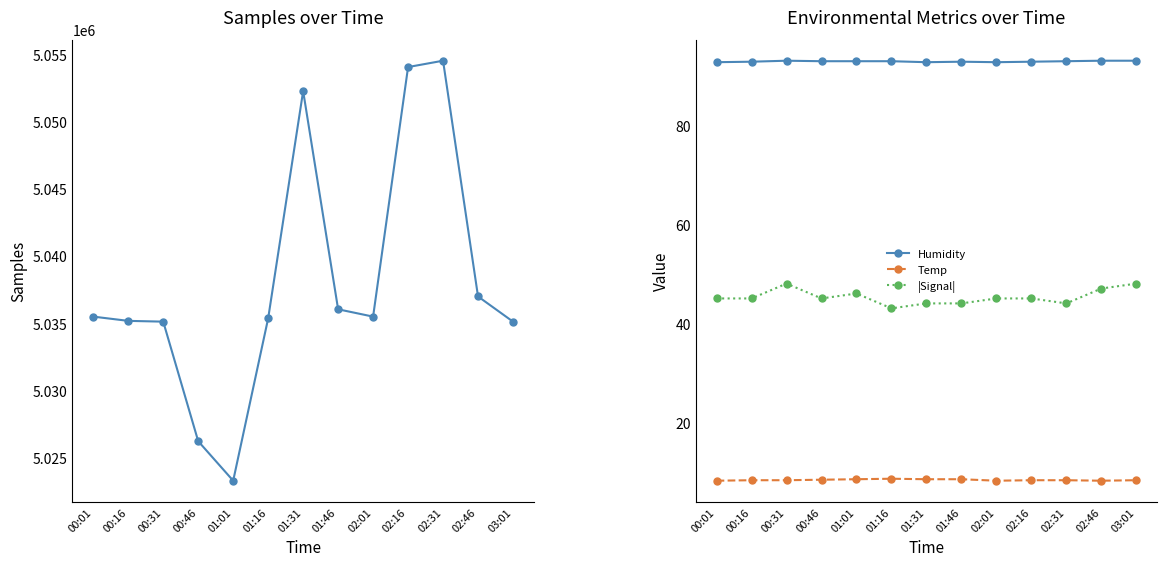

What is the highest value of the |Signal| series?

48.0